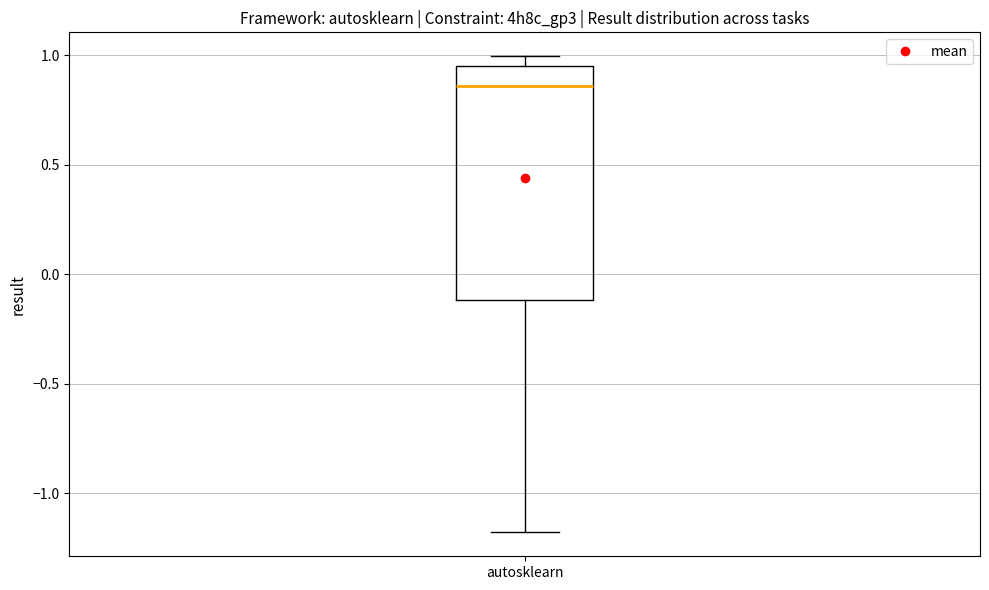

Where does the median line of the box for autosklearn sit on the y-axis? The values are not printed on the chart, so give them approximately, as read against the axis.

0.85